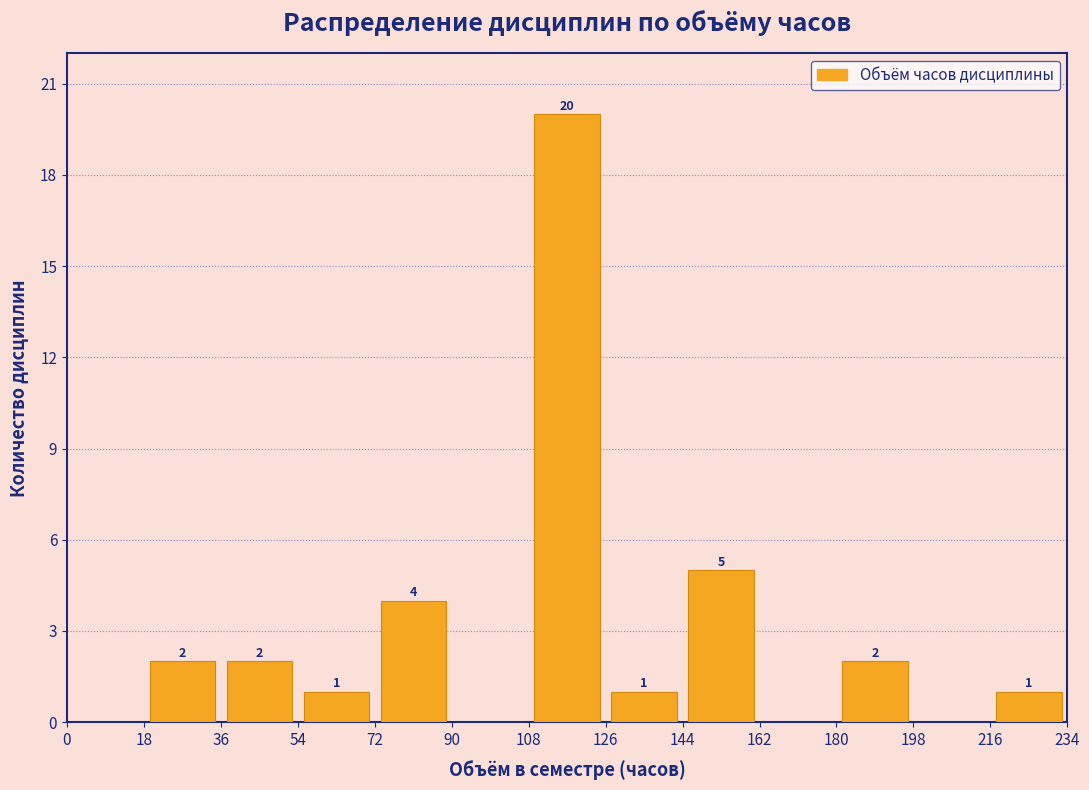

Over which range of the x-axis is the bar tallest?

108 to 126